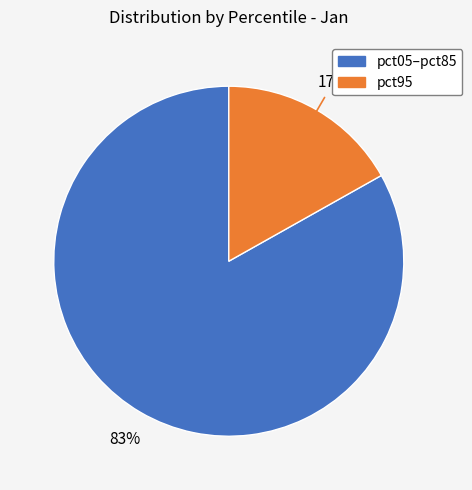

Does any single category account for the majority?

Yes